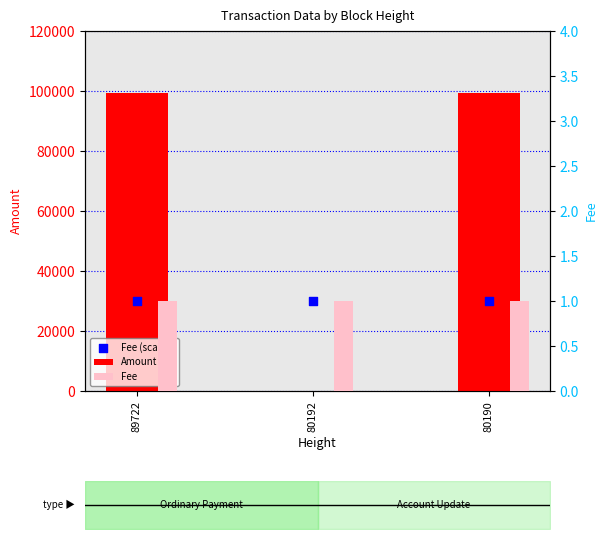

At which category is the sum across all series the highest?

80190